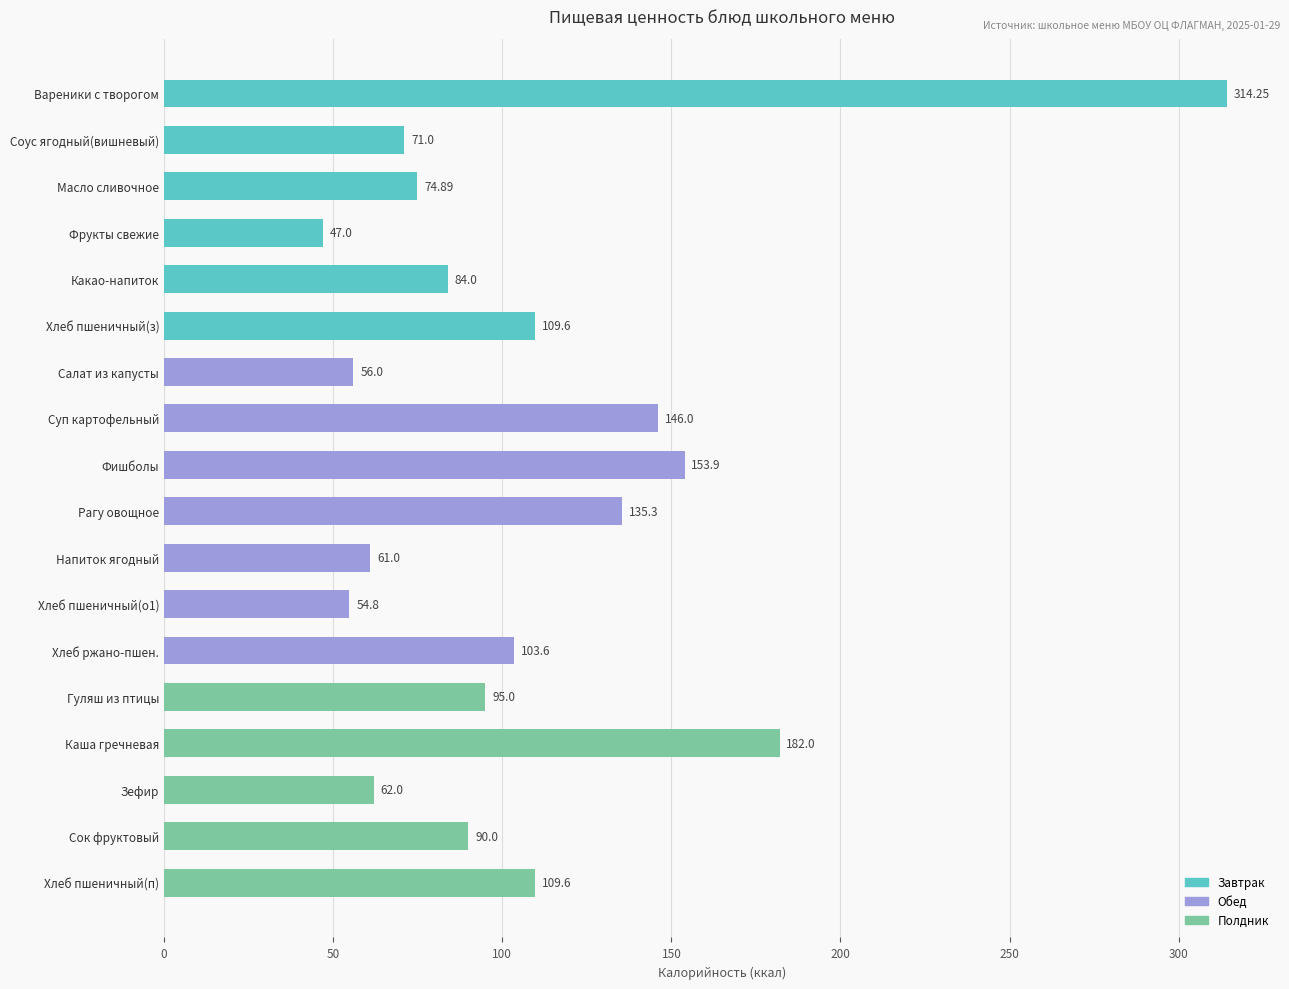

How many bars are there in total?

18